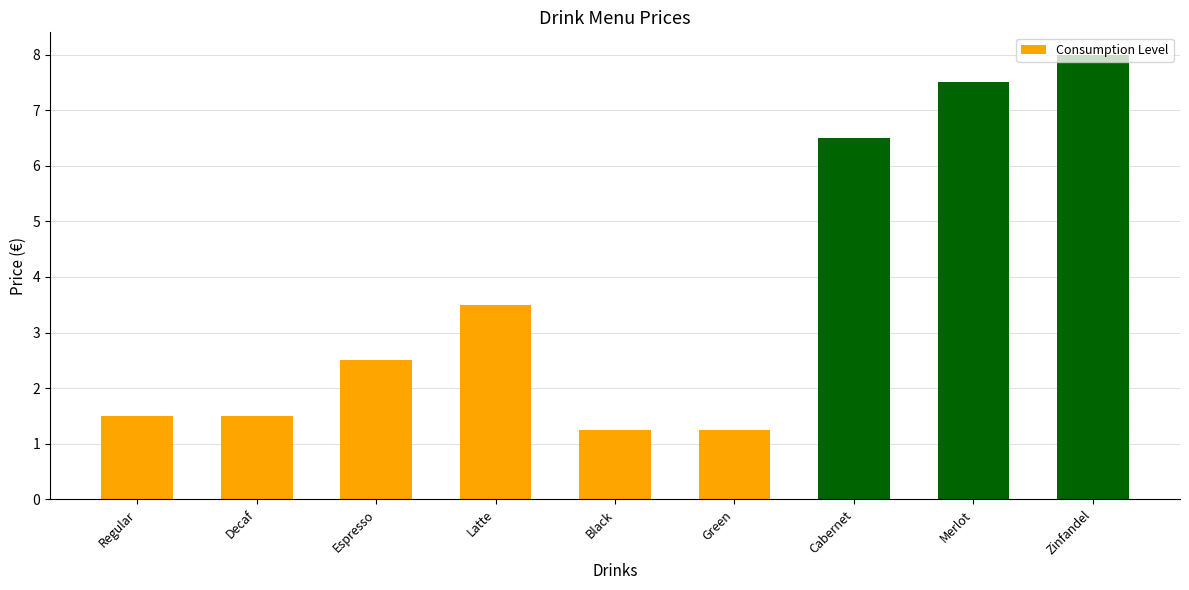

What is the difference between the values at Decaf and Zinfandel?

6.5